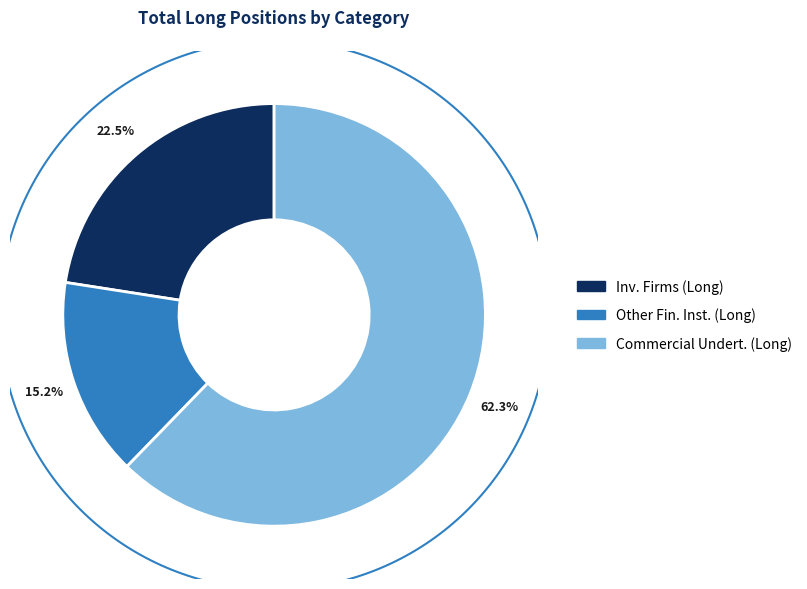

Is there a majority slice in this chart?

Yes